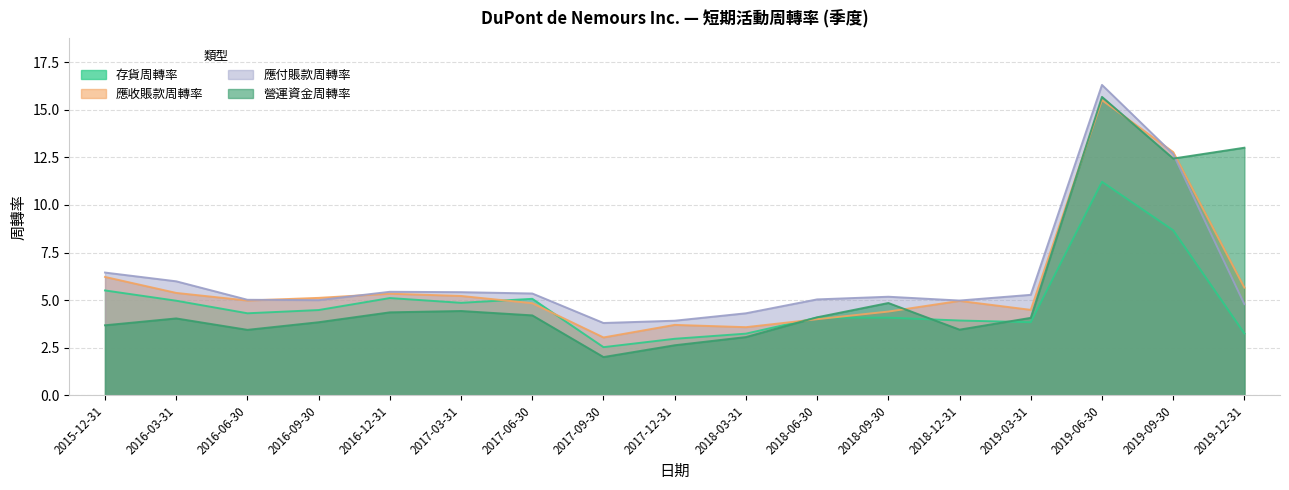

True or false: 存貨周轉率 has a value of 2.2 at 2018-03-31.

False